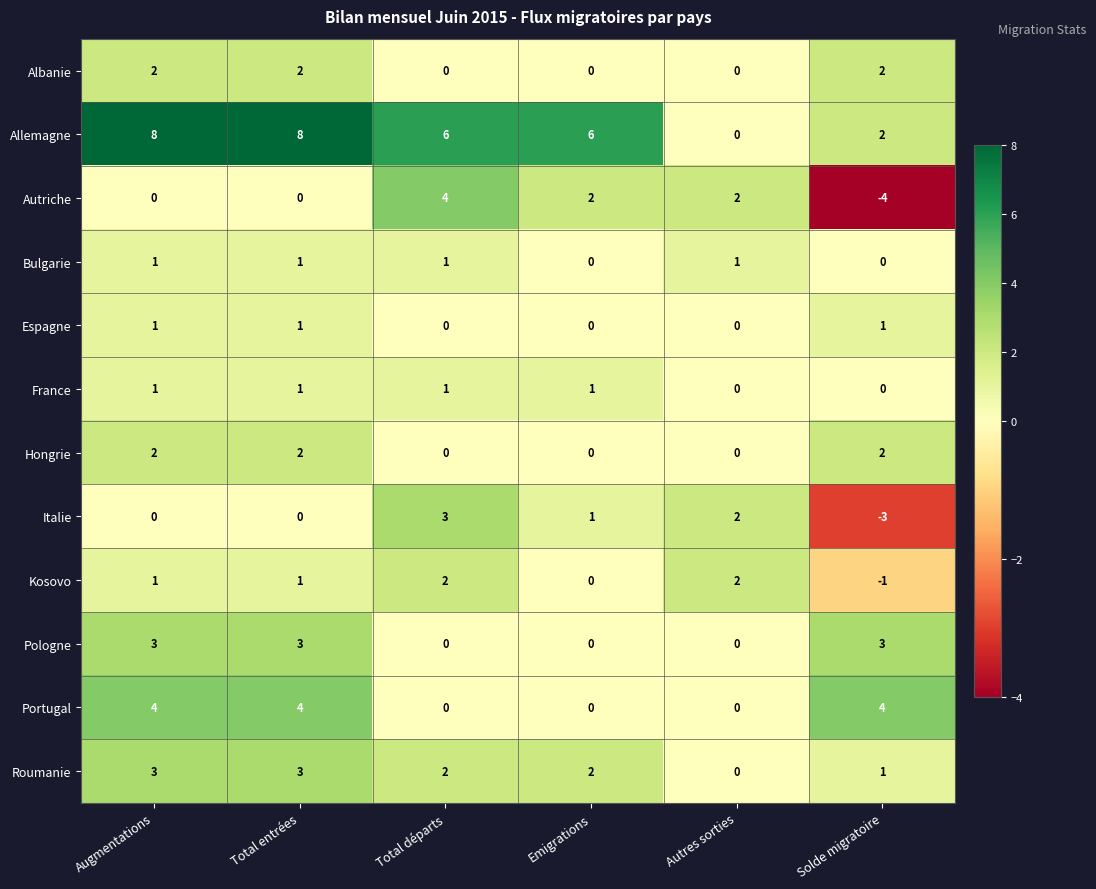

How many Albanie values are between 0 and 2?

6